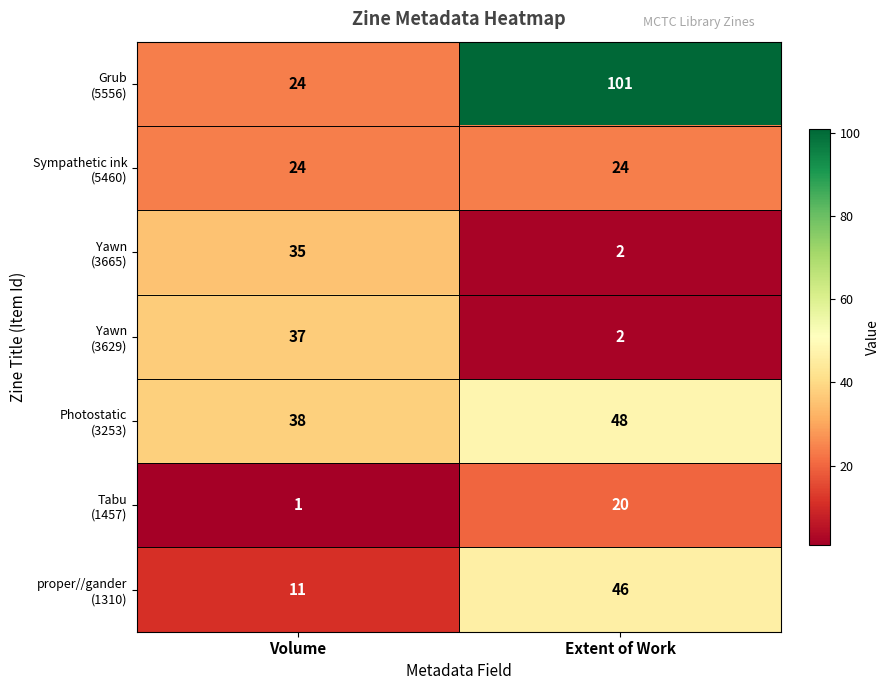

What is the spread (max minus min) of values at Extent of Work?

99